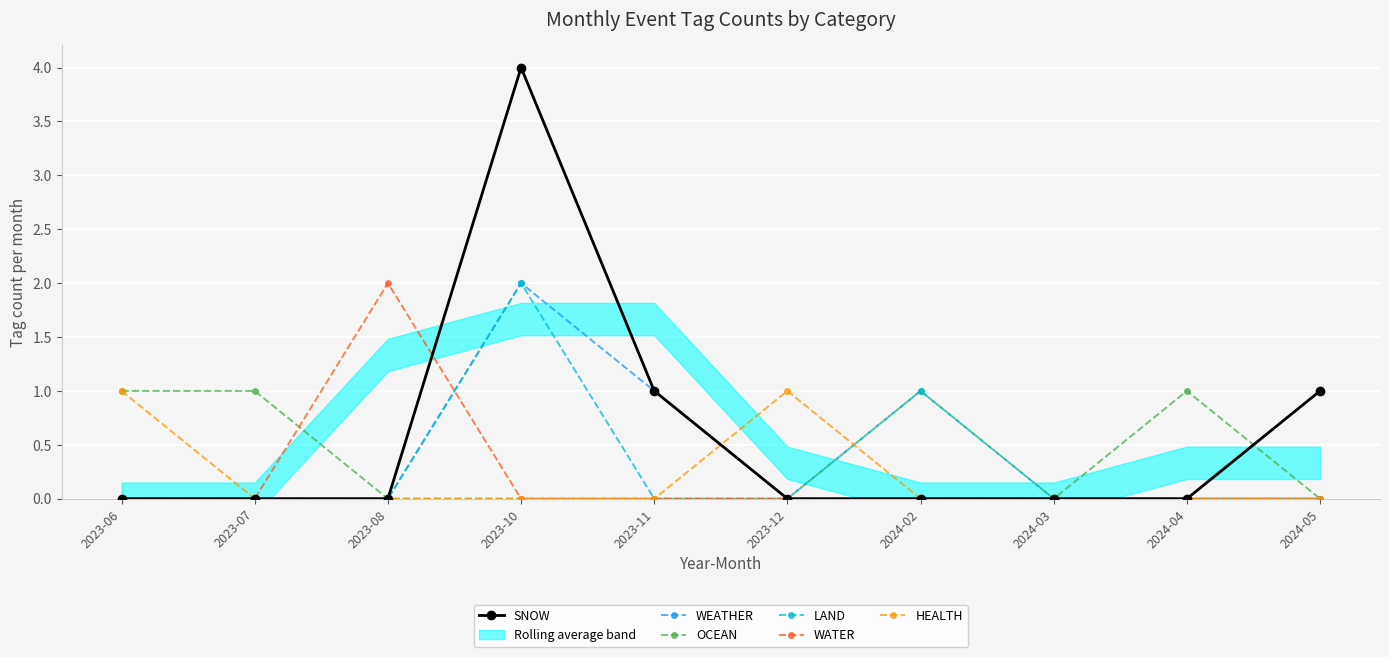

At which label is OCEAN closest to 0?

2023-08